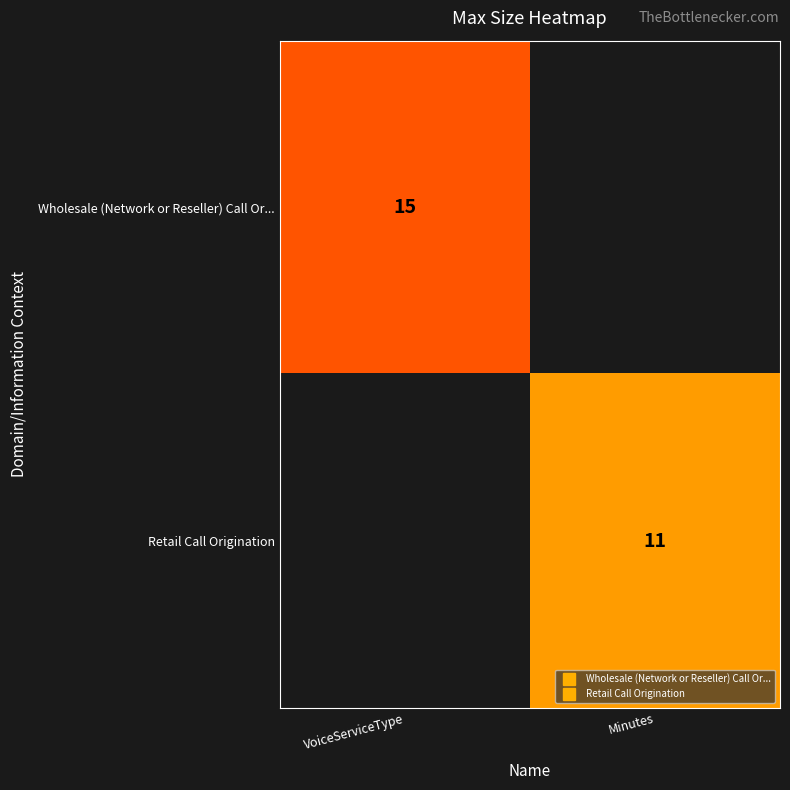

How many categories are shown in the chart?

2